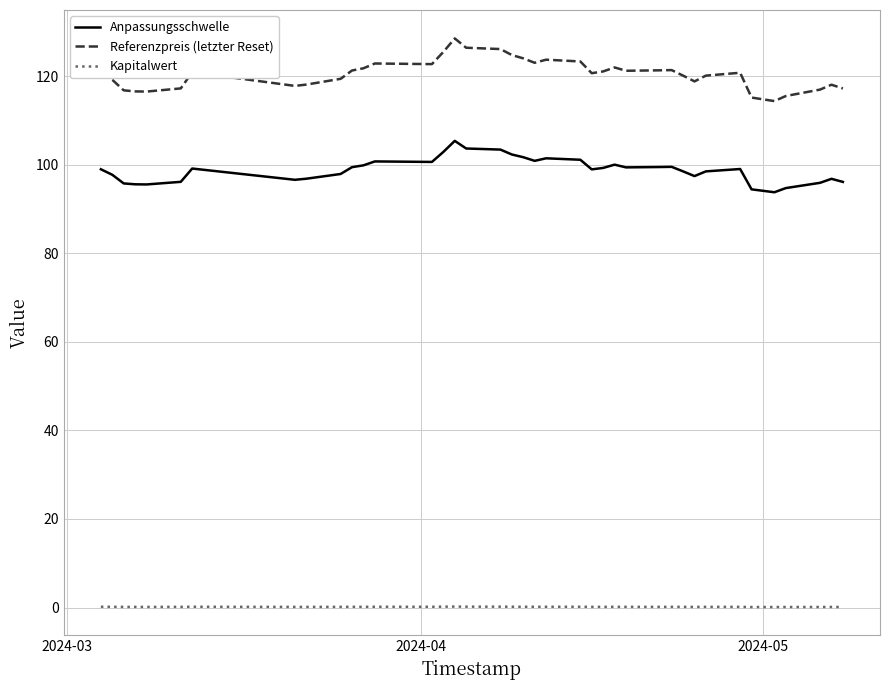

What is the difference between the maximum and minimum values in the Anpassungsschwelle series?

11.6